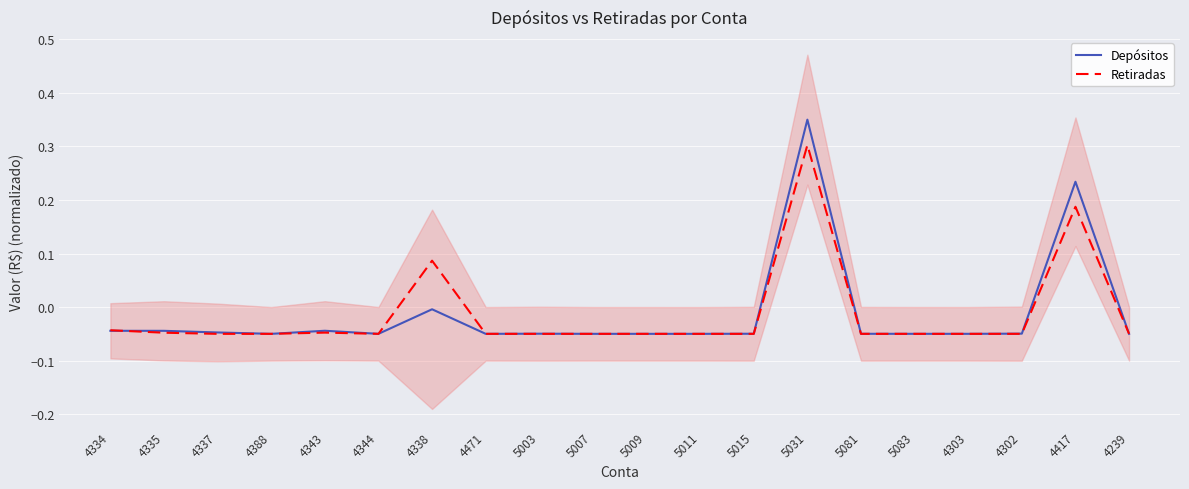

What is the greatest value displayed?

0.4